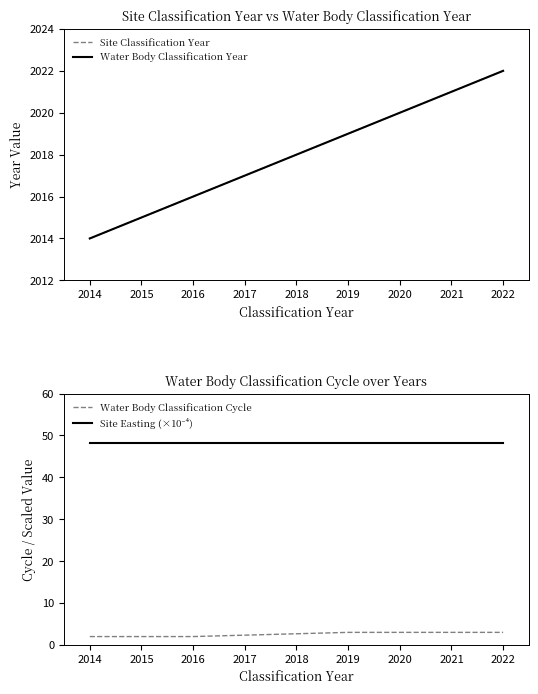

How many lines are shown in the chart?

4